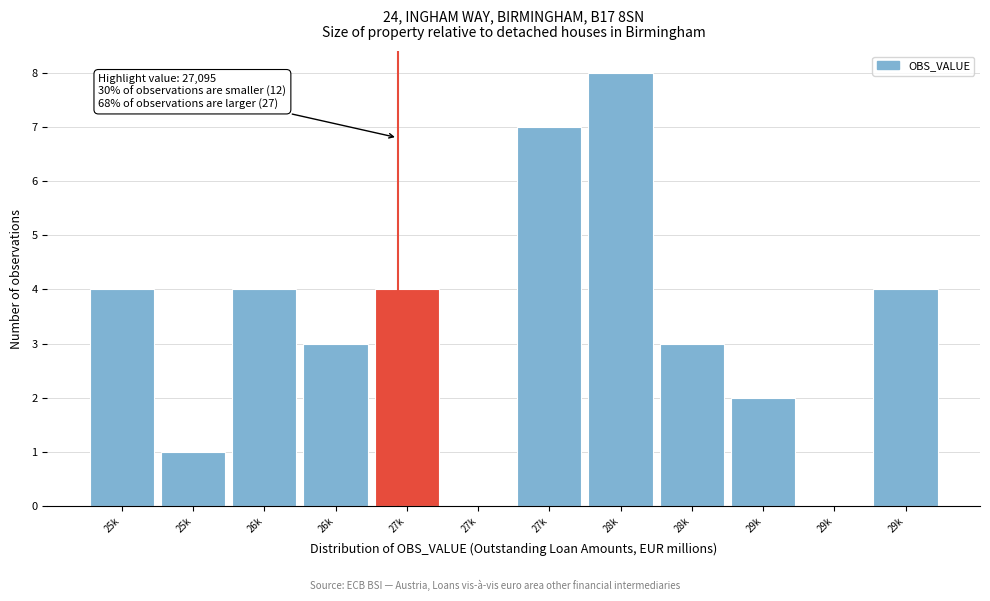

How many categories are shown in the chart?

12